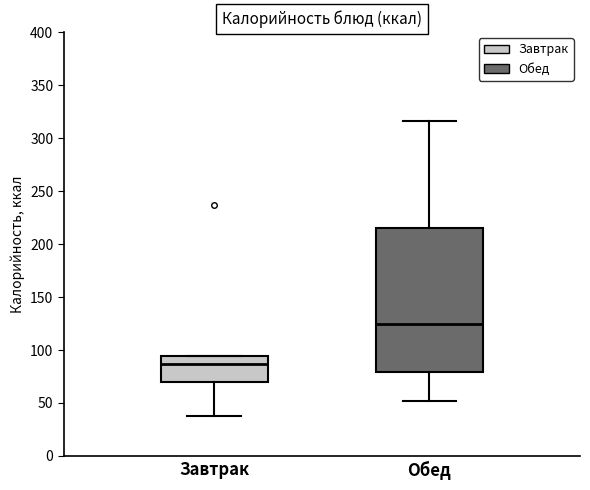

Reading left to right, read every box against the y-axis: the position of its median line, the range the box covers, and the ends of its whiskers. The values are not printed on the chart, so give them approximately, as read against the axis.

Завтрак: median 85, box 70 to 95, whiskers 40 to 95
Обед: median 125, box 80 to 215, whiskers 50 to 315